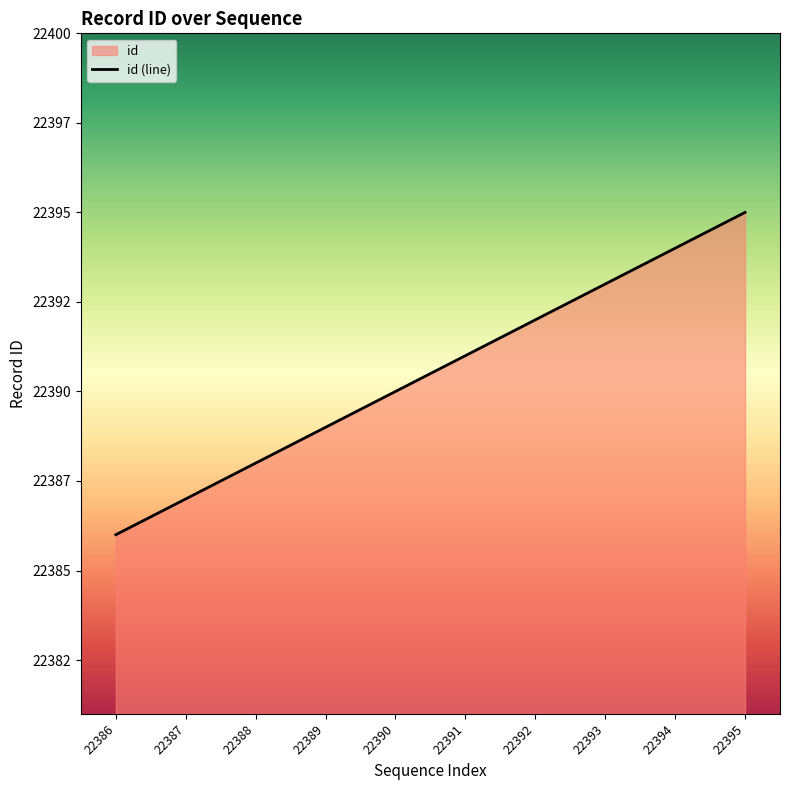

How many values are between 22388 and 22393?

6